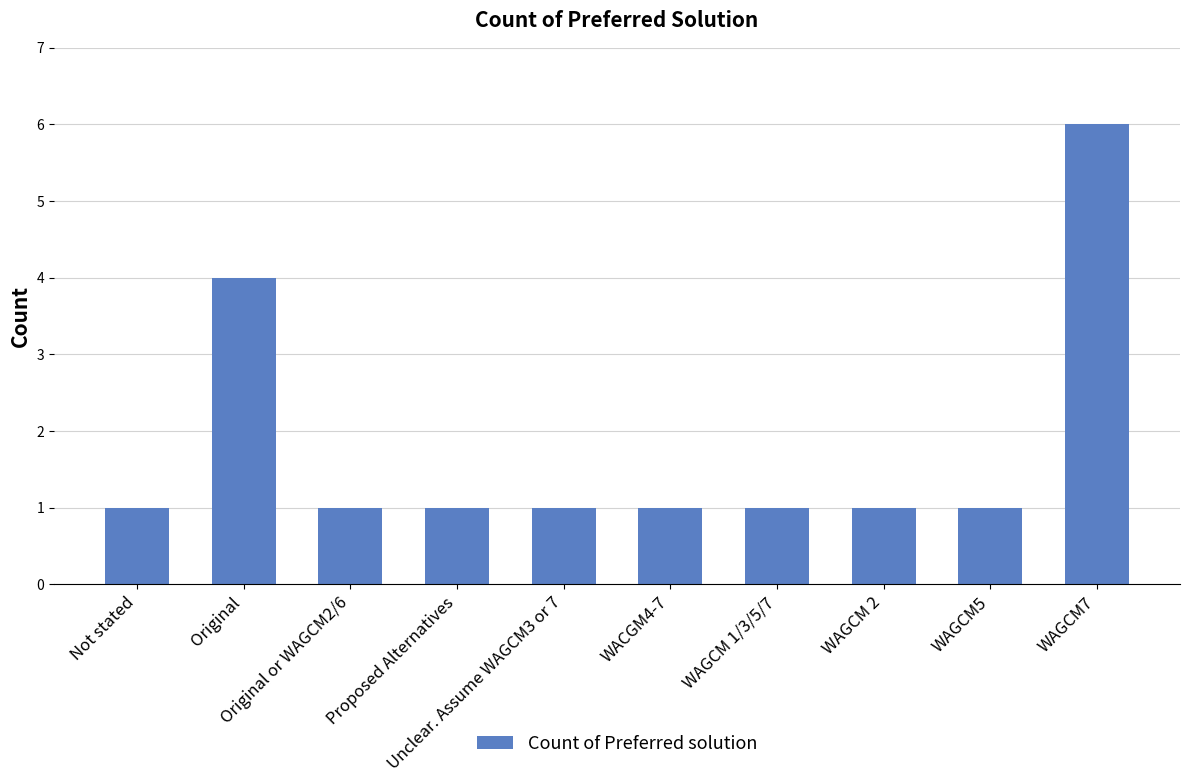

What position from the right is WAGCM 2?

3